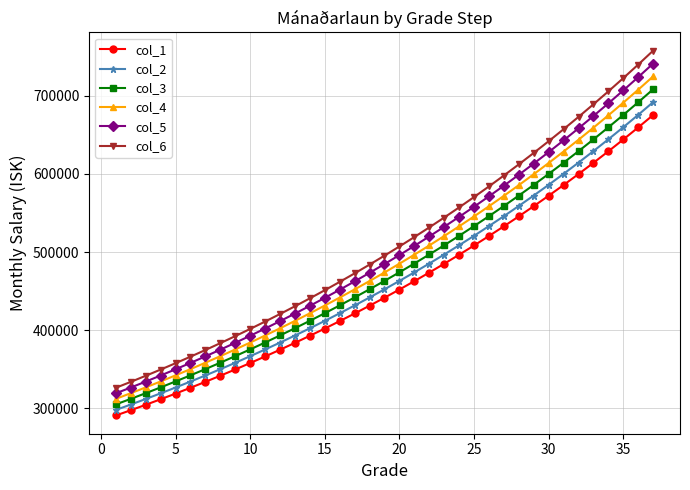

What is the greatest value displayed?

757878